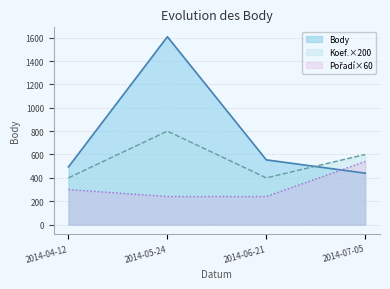

How many values in the Body series are below 554?

2